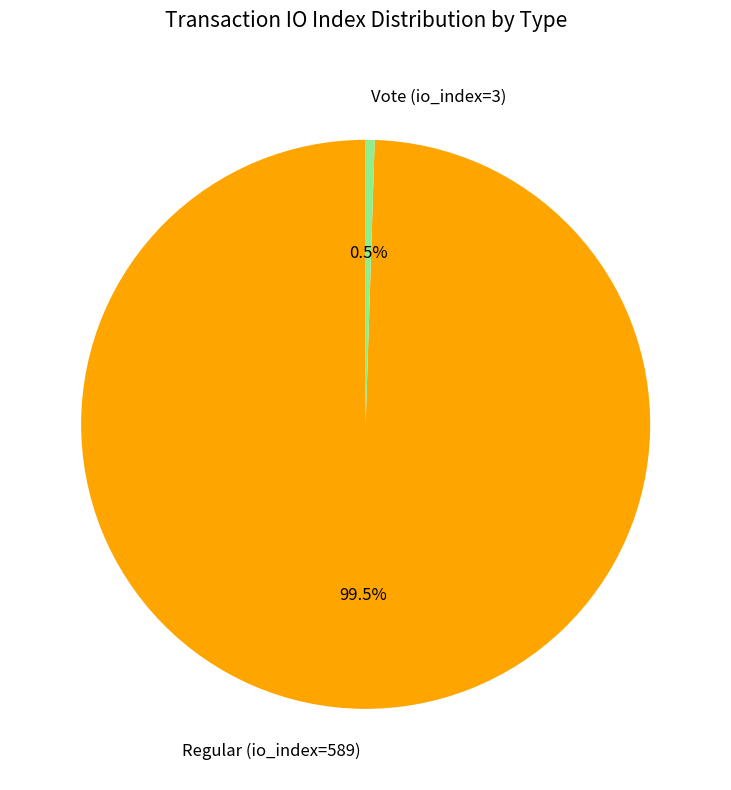

To the nearest percent, what is the combined percentage of Vote (io_index=3) and Regular (io_index=589)?

100%